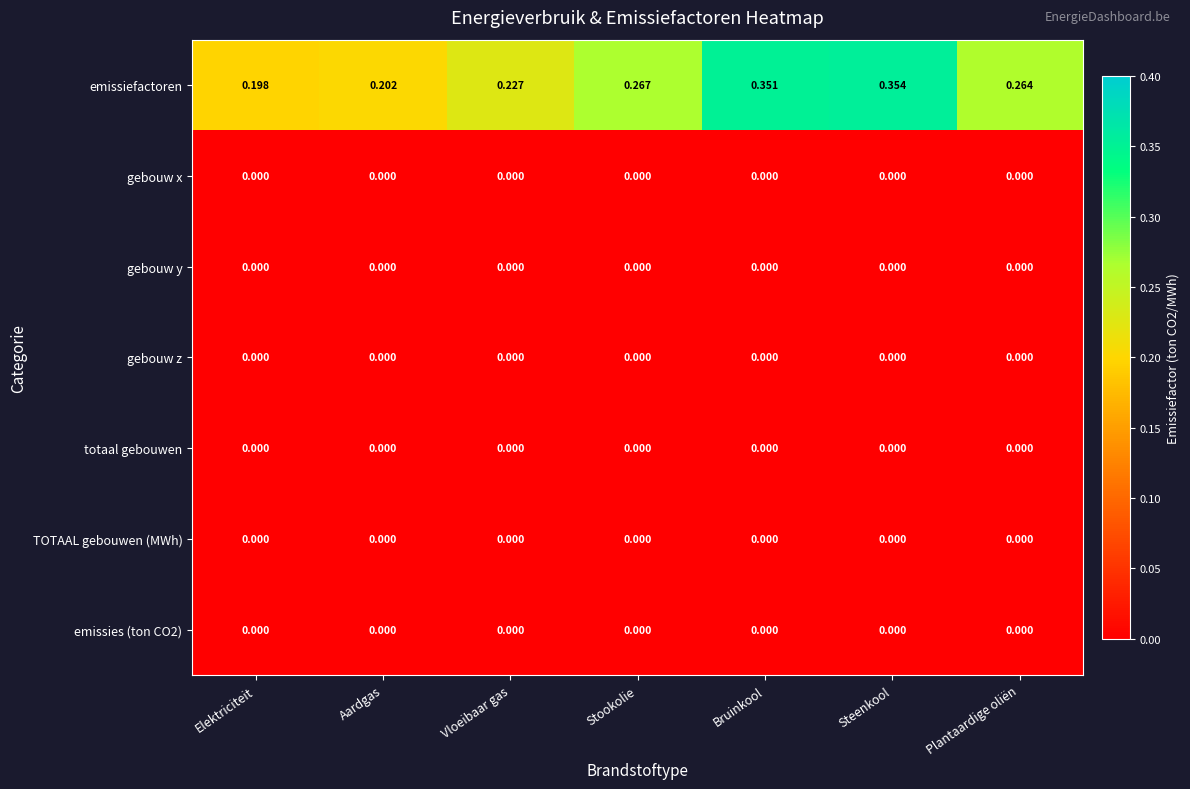

Which label corresponds to the largest value in the chart?

Steenkool